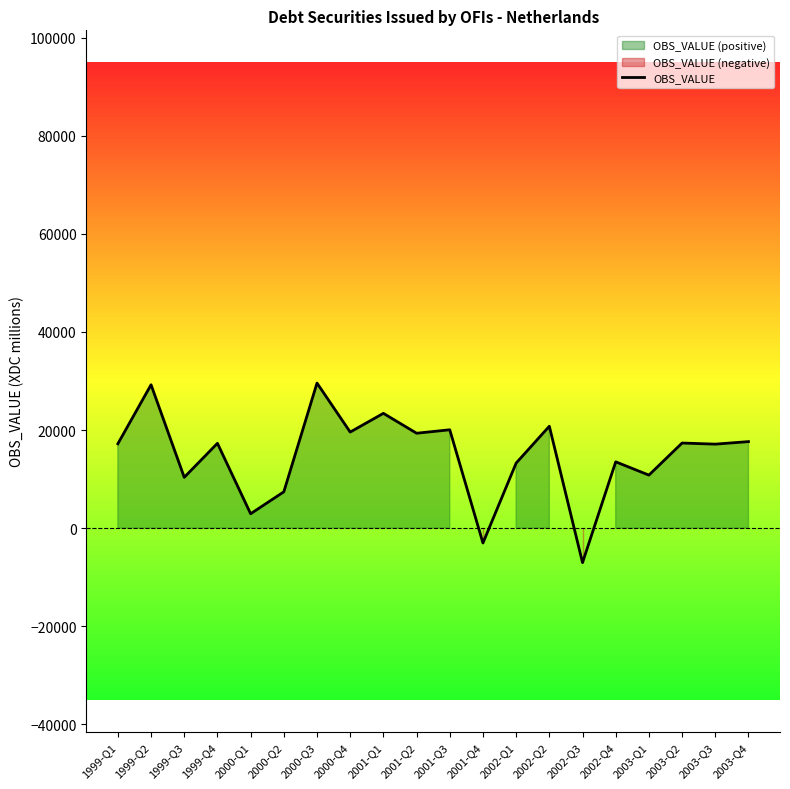

What value does the data have at 2003-Q3?

17131